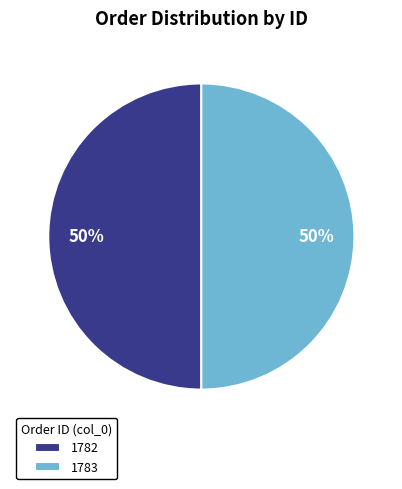

Combined, do 1783 and 1782 account for over 50%?

Yes